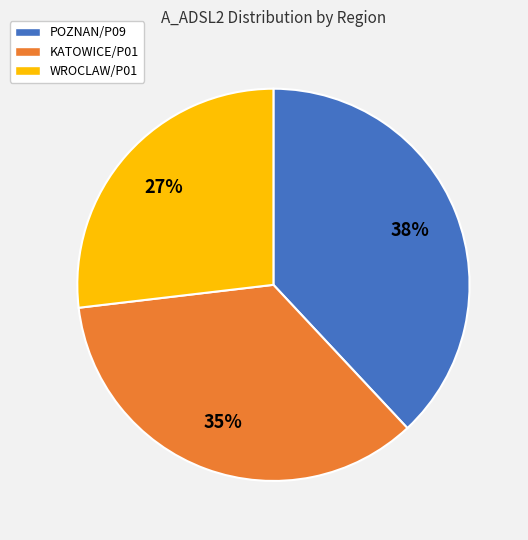

How many segments does this pie chart have?

3